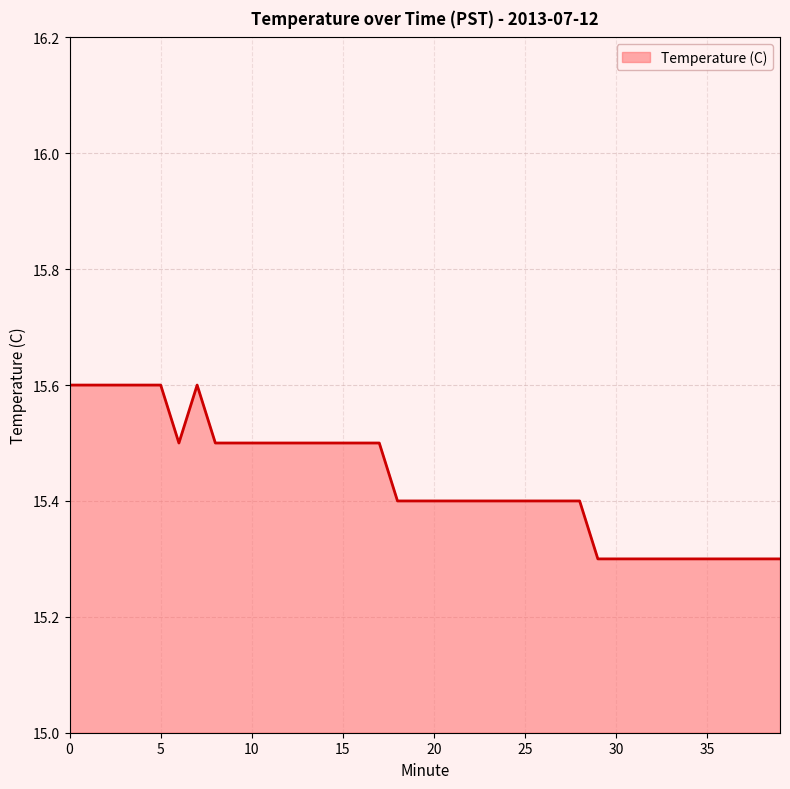

What is the difference between the maximum and minimum values?

0.3